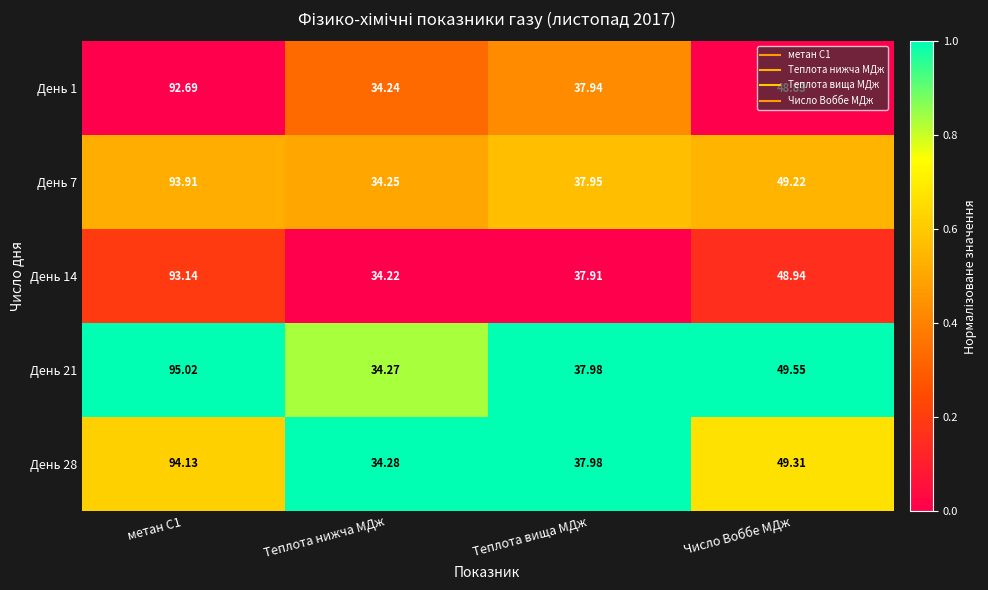

Is the value of День 28 at Теплота нижча МДж greater than the value of День 7 at Число Воббе МДж?

No